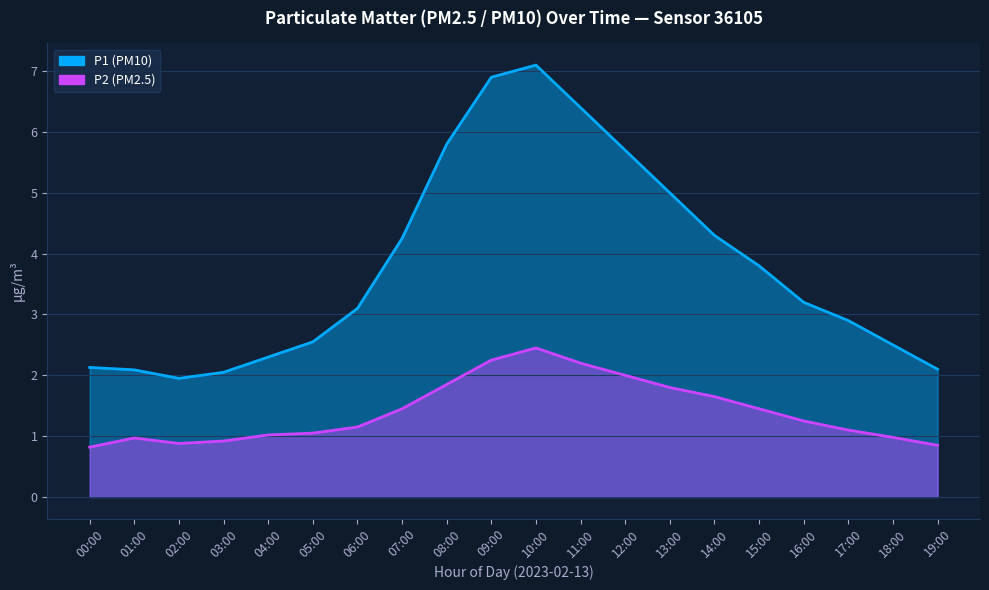

At which label does the data first exceed 1?

04:00